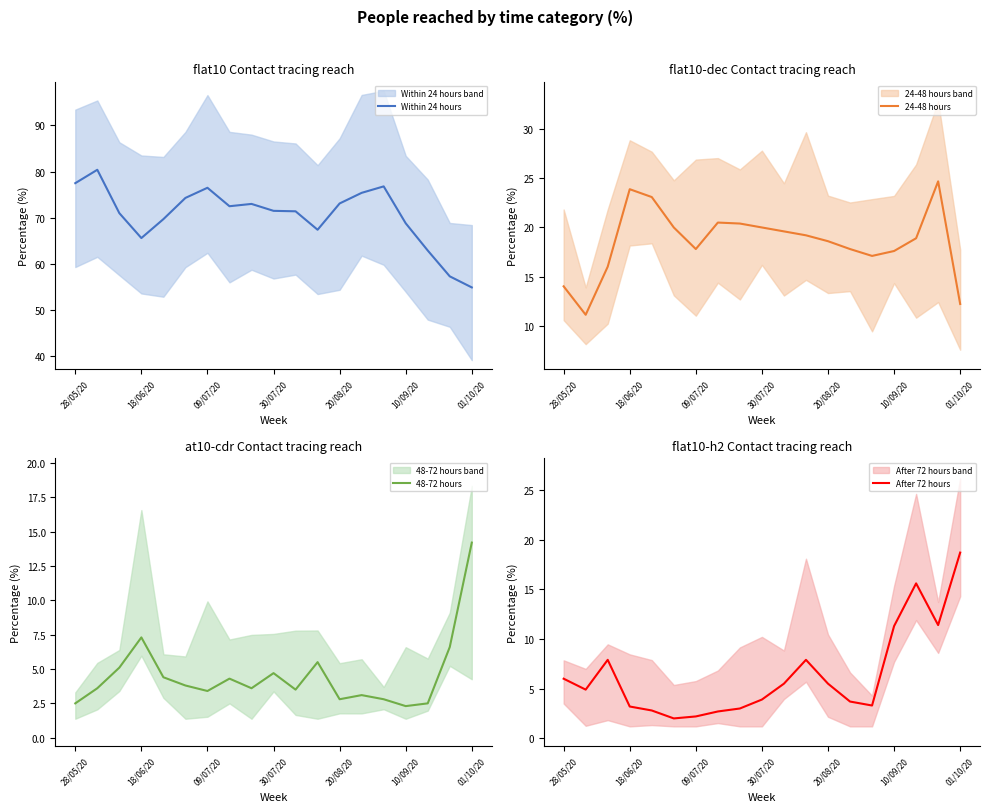

Does the chart display data point markers on the line(s)?

No